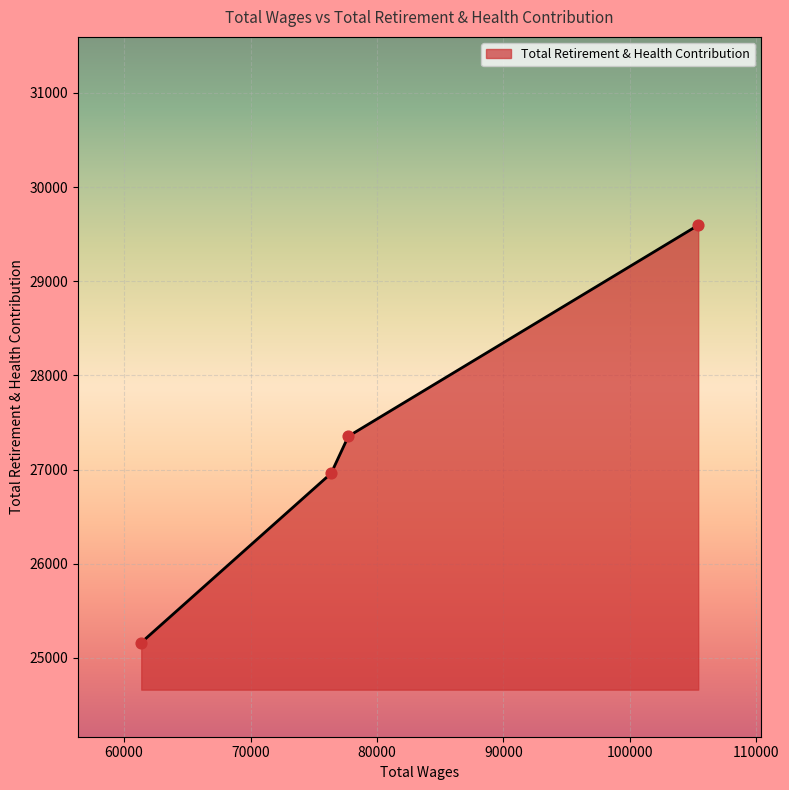

What is the sum of all values?

109070